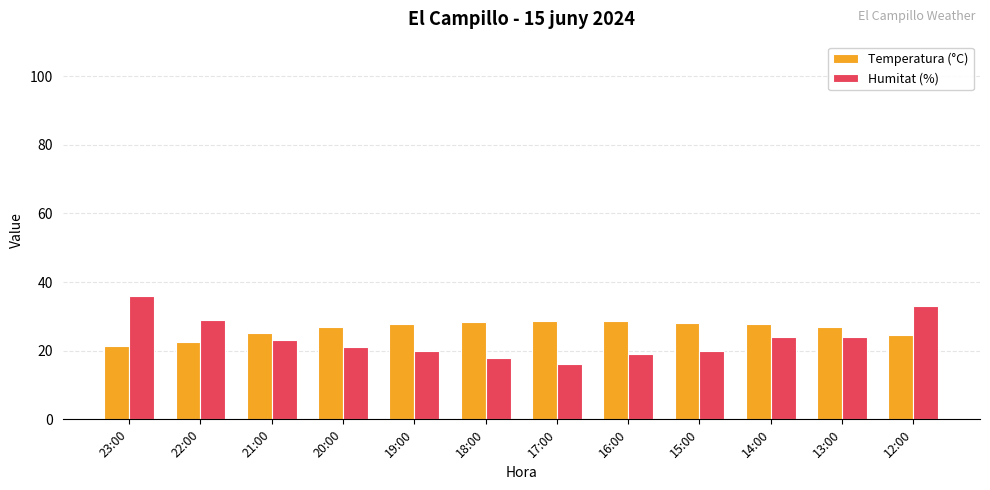

Which series has the widest spread of values?

Humitat (%)